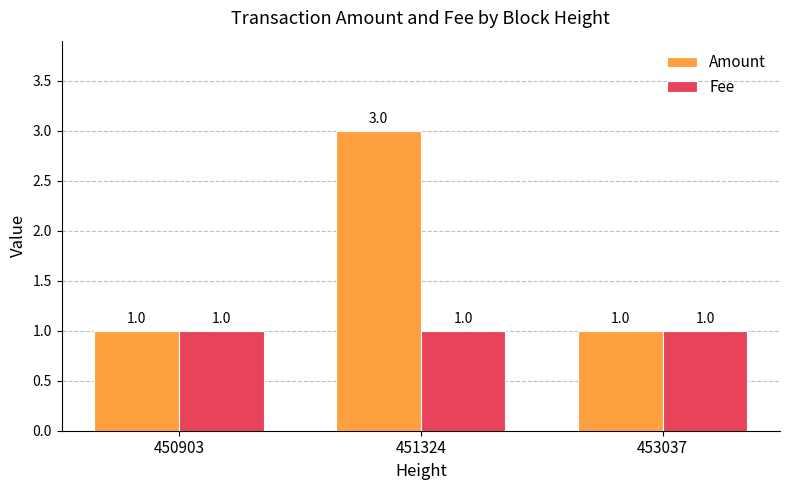

Which label corresponds to the largest value in the chart?

451324